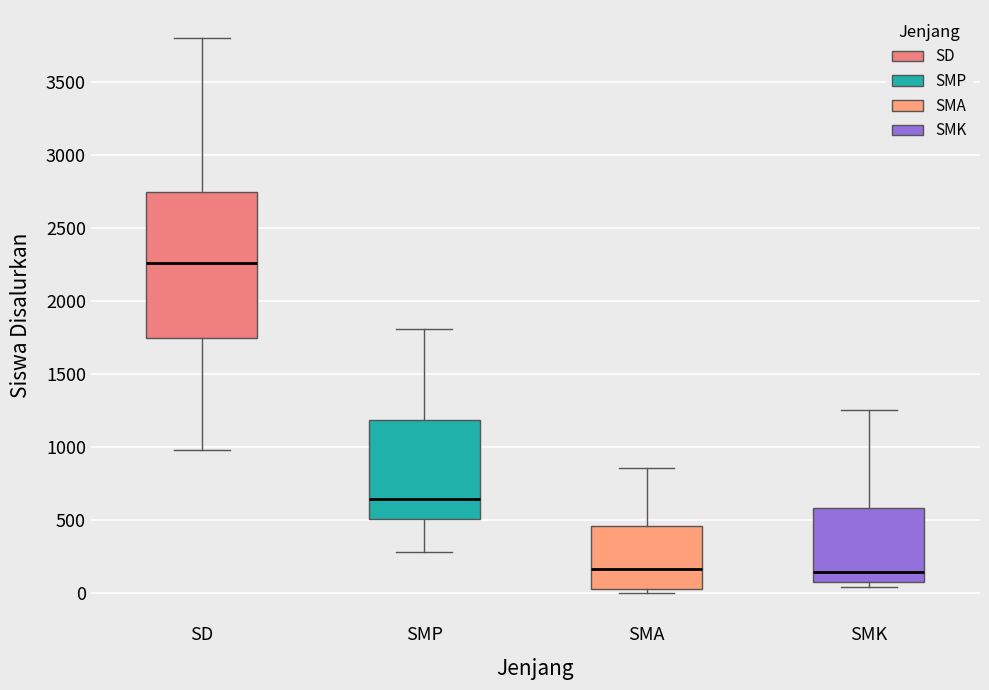

Reading left to right, read every box against the y-axis: the position of its median line, the range the box covers, and the ends of its whiskers. The values are not printed on the chart, so give them approximately, as read against the axis.

SD: median 2250, box 1750 to 2750, whiskers 1000 to 3800
SMP: median 650, box 500 to 1200, whiskers 300 to 1800
SMA: median 150, box 50 to 450, whiskers 0 to 850
SMK: median 150, box 100 to 600, whiskers 50 to 1250